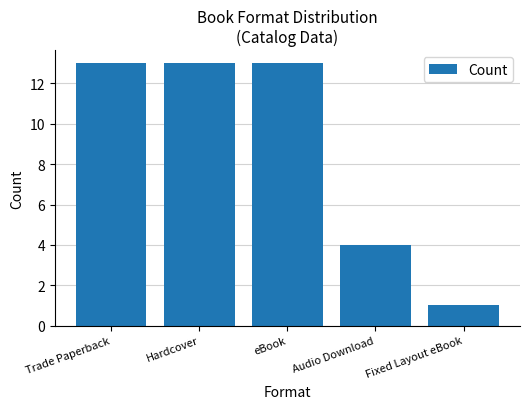

Which label corresponds to the smallest value in the chart?

Fixed Layout eBook